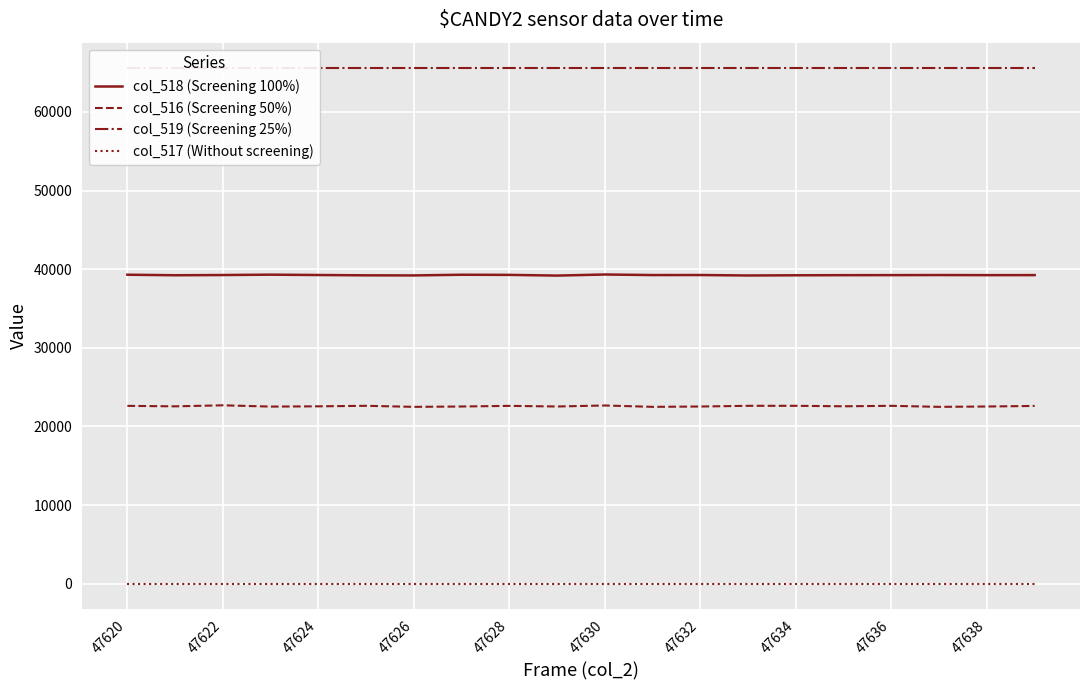

True or false: col_518 (Screening 100%) and col_517 (Without screening) intersect in this chart.

False